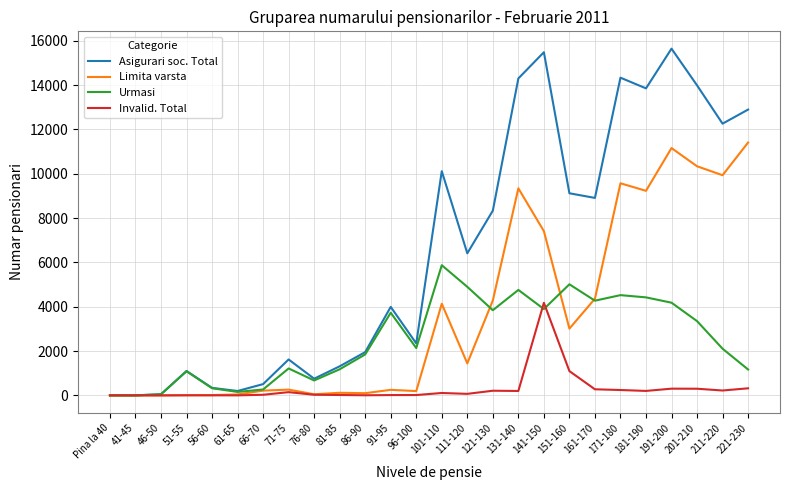

Which series ends up on top after the final intersection of Limita varsta and Urmasi?

Limita varsta